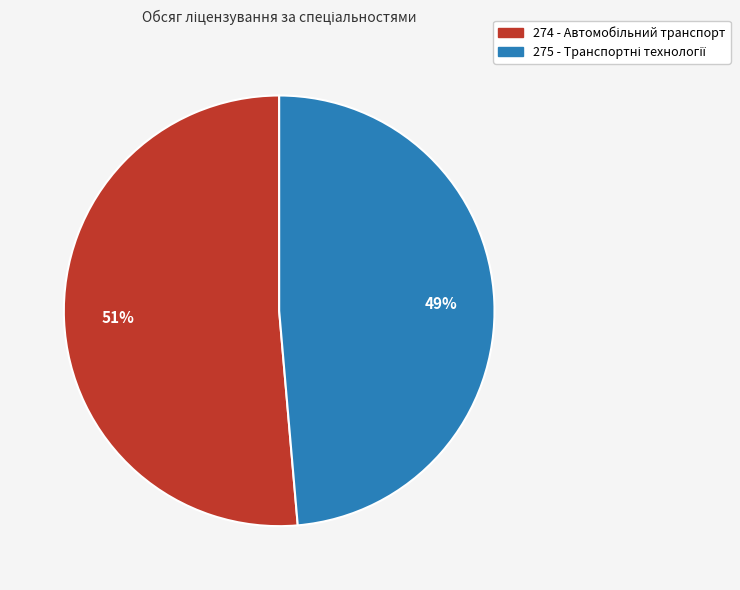

Is there a majority slice in this chart?

Yes